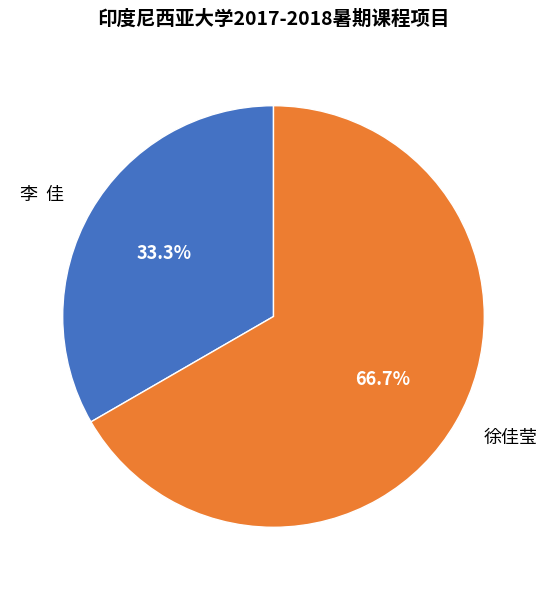

Which has a higher value, 徐佳莹 or 李 佳?

徐佳莹